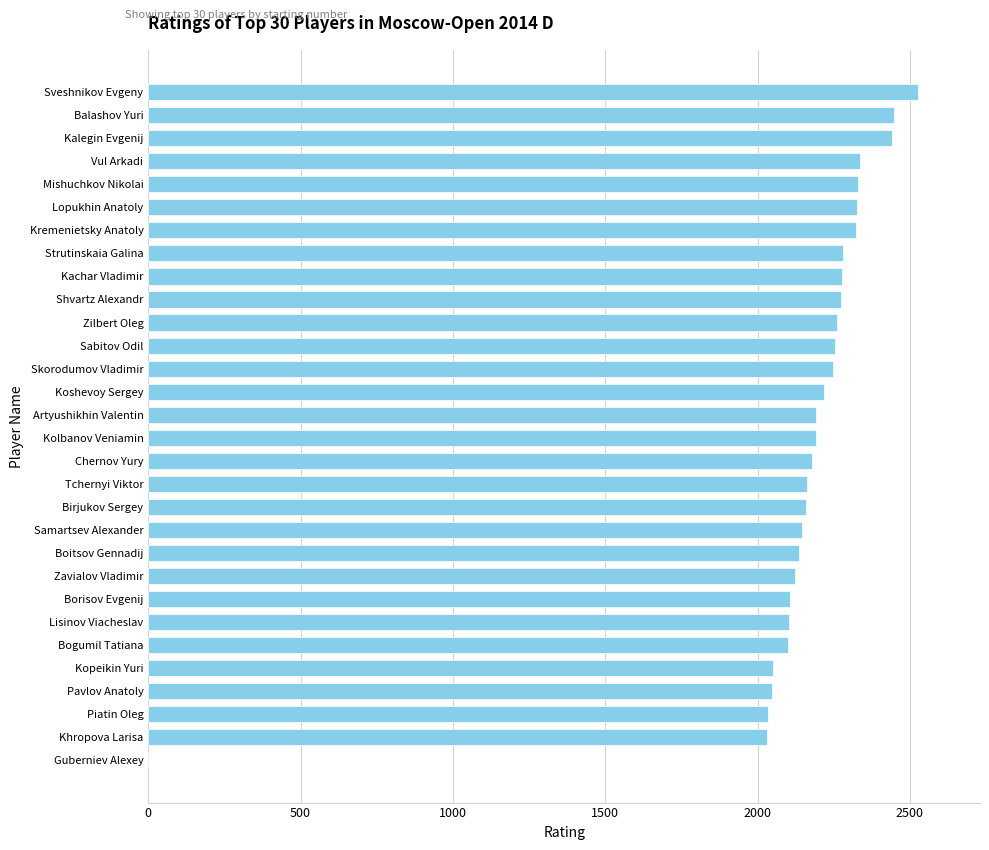

Are the bars horizontal?

Yes